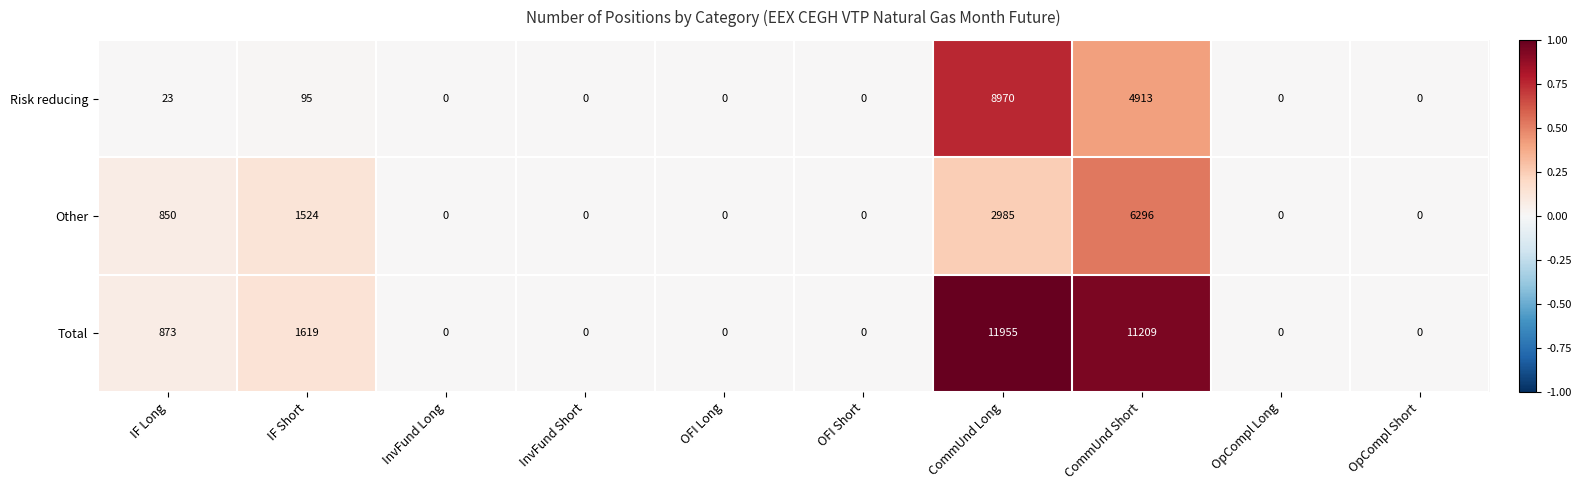

What is the approximate value of Total at IF Long?

873